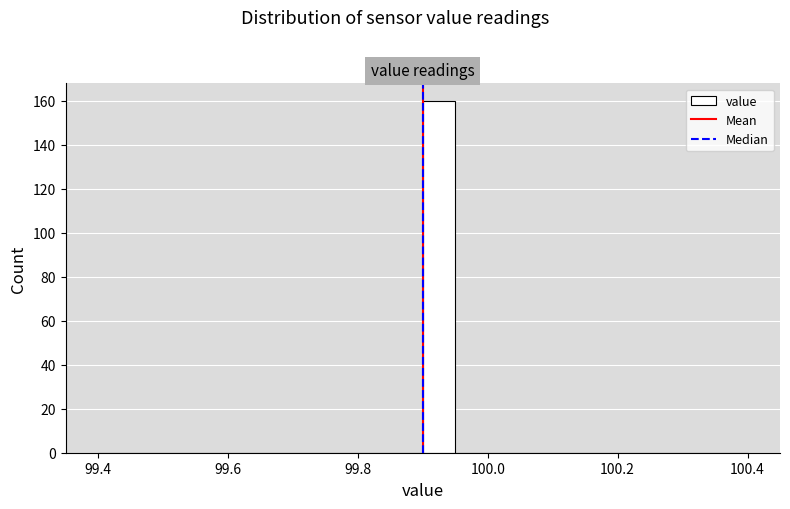

Read against the x-axis, roughly where is the centre of the tallest bar?

99.92